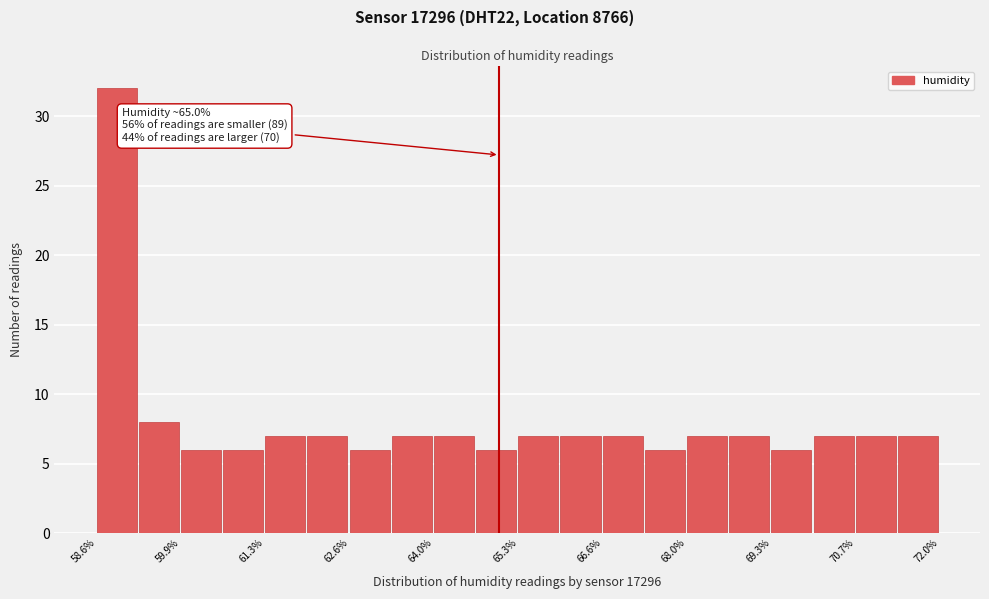

Around what value on the x-axis is the tallest bar? Give the approximate position of its centre, as read against the axis.

59.0